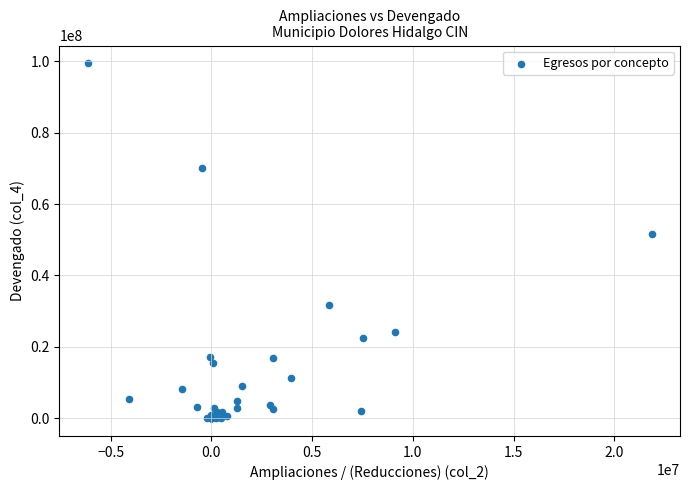

What Y value in the scatter plot is closest to 49728427?

51744413.7